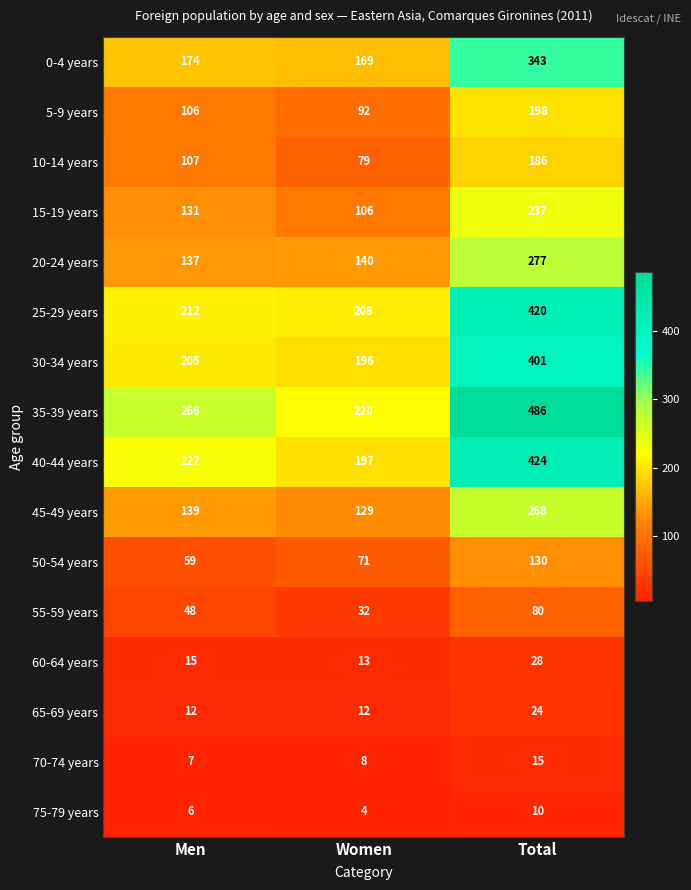

Which label corresponds to the largest value in the chart?

Total